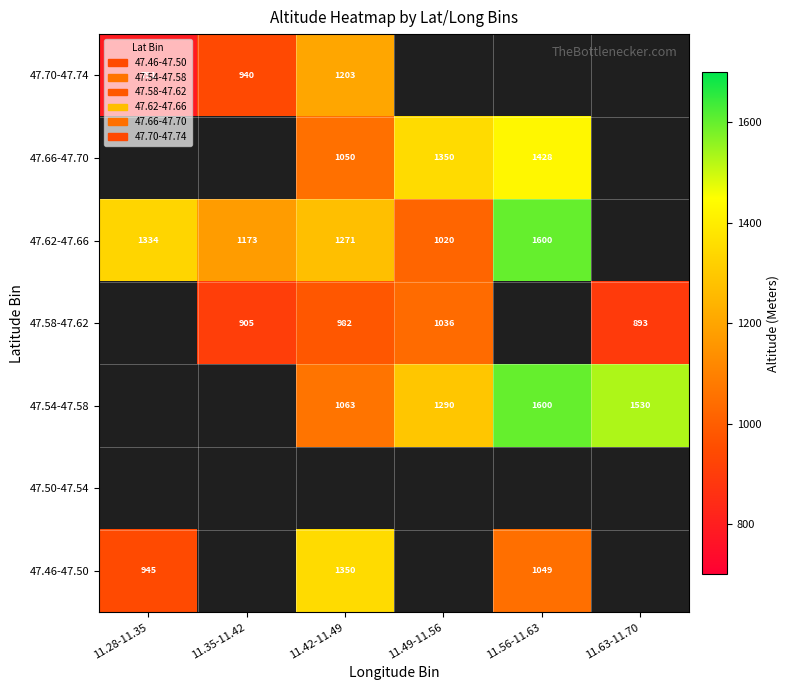

True or false: 47.70-47.74 has a value of 1119 at 11.28-11.35.

False